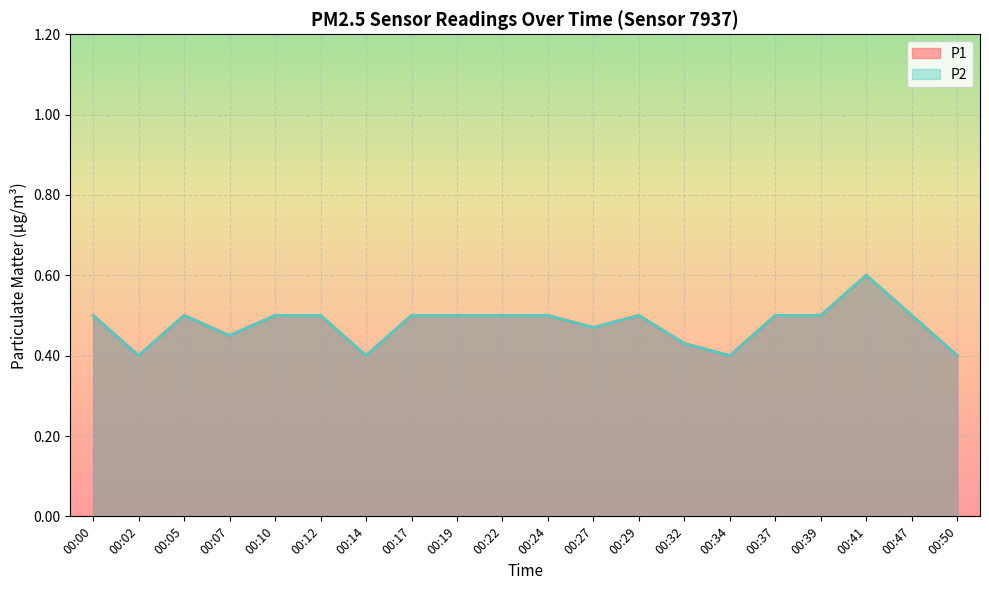

Reading left to right, extract all data points from this chart.

P1: 0.5	0.4	0.5	0.5	0.5	0.5	0.4	0.5	0.5	0.5	0.5	0.5	0.5	0.4	0.4	0.5	0.5	0.6	0.5	0.4
P2: 0.5	0.4	0.5	0.5	0.5	0.5	0.4	0.5	0.5	0.5	0.5	0.5	0.5	0.4	0.4	0.5	0.5	0.6	0.5	0.4